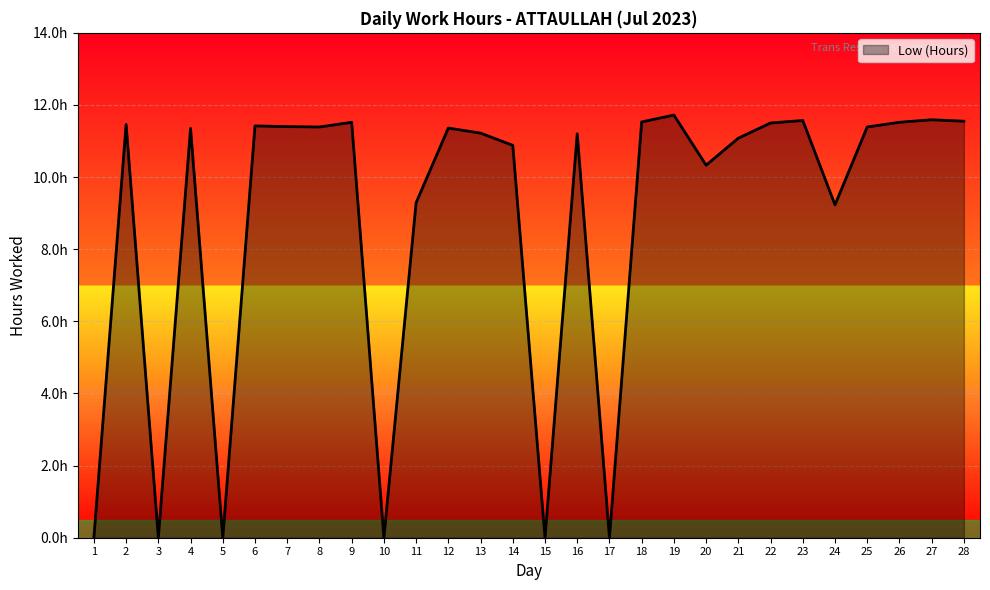

List the labels in order of value, largest first.

19, 27, 23, 28, 18, 9, 26, 22, 2, 6, 7, 8, 25, 12, 4, 13, 16, 21, 14, 20, 11, 24, 1, 3, 5, 10, 15, 17